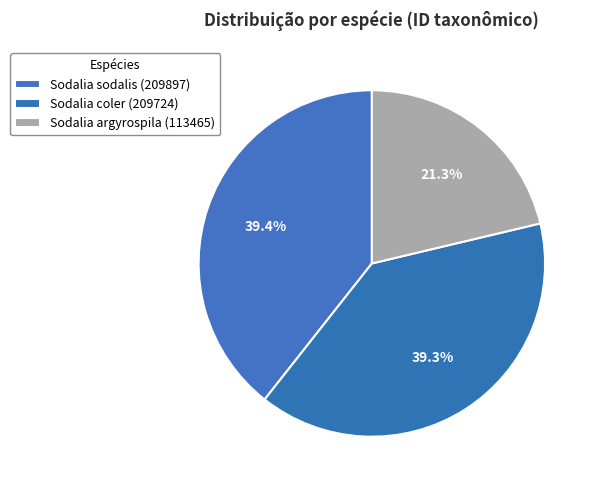

True or false: Sodalia coler accounts for 39% of the total.

True